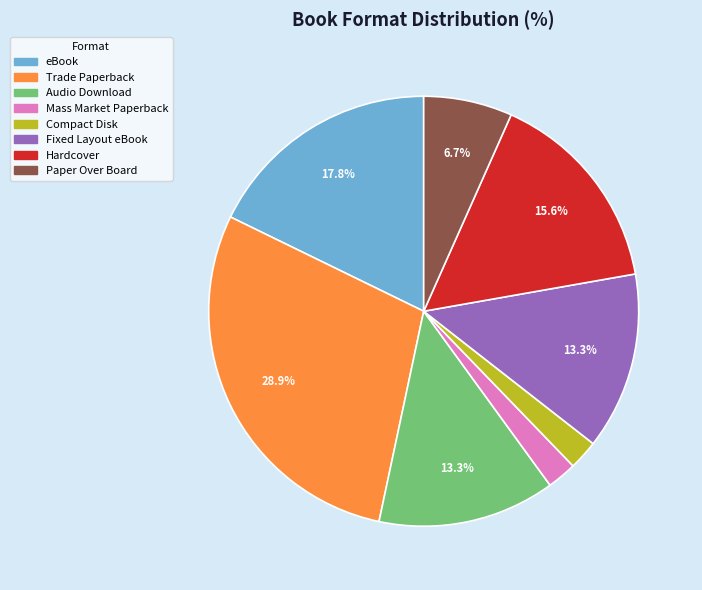

What portion of the pie excludes eBook?

82.2%